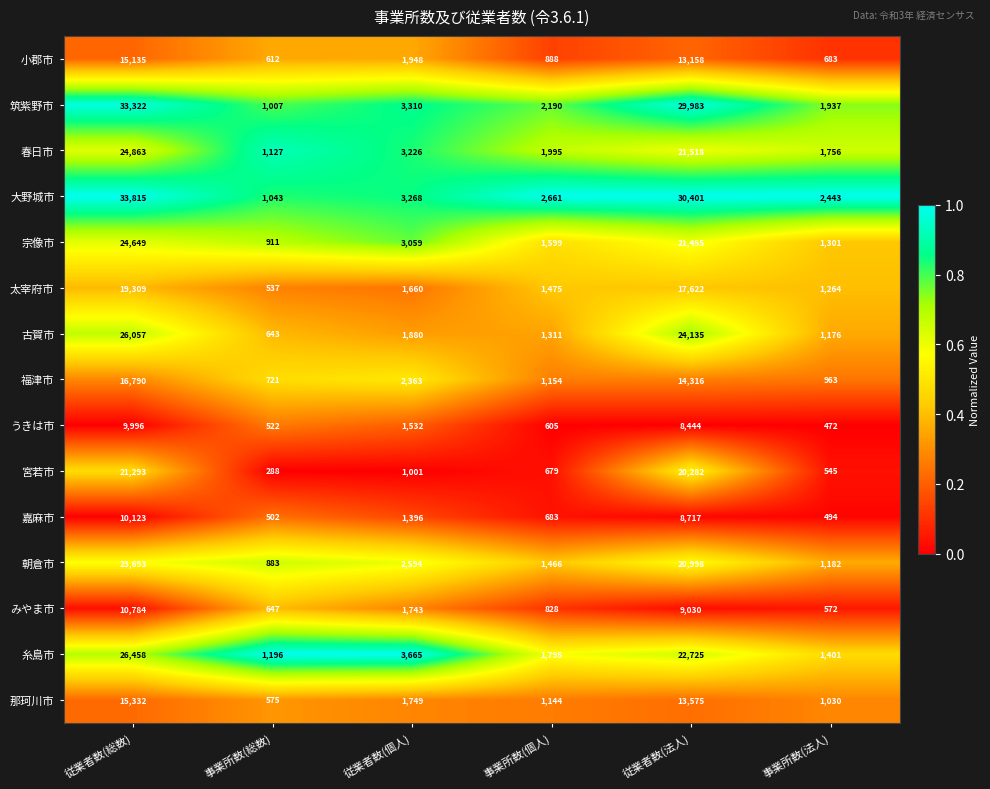

Is it true that 大野城市 equals 2661 at 事業所数(個人)?

True